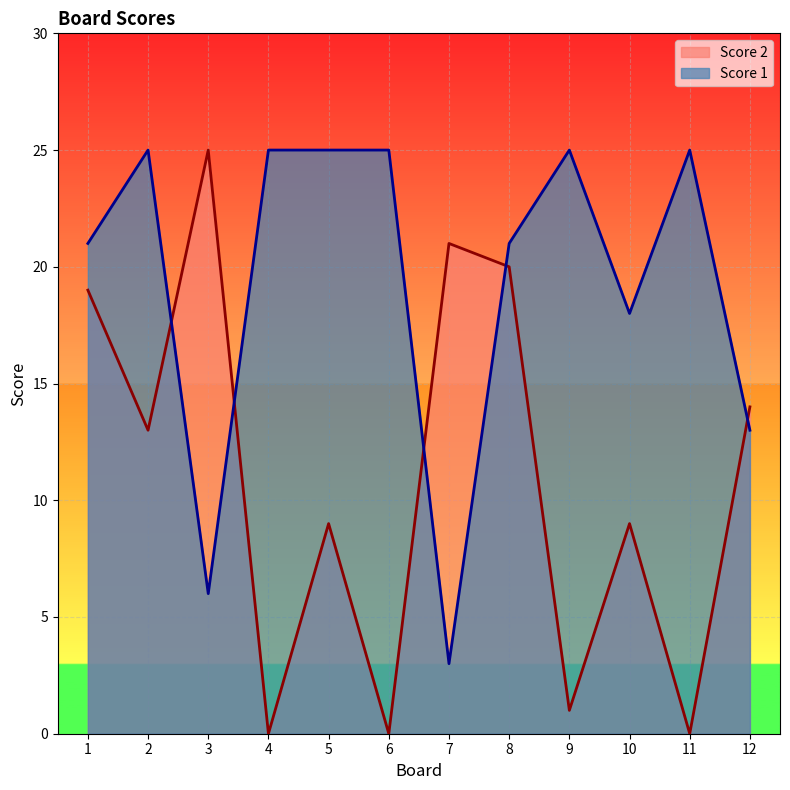

Between 8 and 7, which is larger?

7